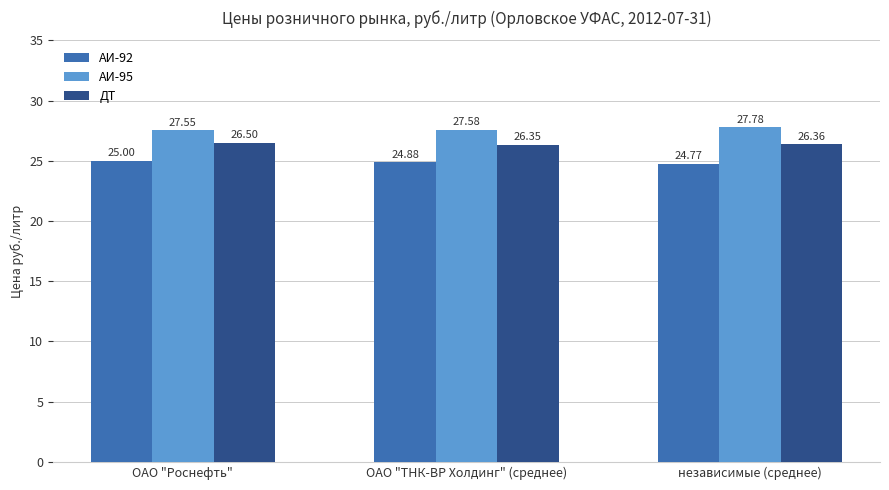

Reading left to right, what are all the values shown in this chart?

АИ-92: ОАО "Роснефть"=25.0	ОАО "ТНК-ВР Холдинг" (среднее)=24.9	независимые (среднее)=24.8
АИ-95: ОАО "Роснефть"=27.6	ОАО "ТНК-ВР Холдинг" (среднее)=27.6	независимые (среднее)=27.8
ДТ: ОАО "Роснефть"=26.5	ОАО "ТНК-ВР Холдинг" (среднее)=26.4	независимые (среднее)=26.4